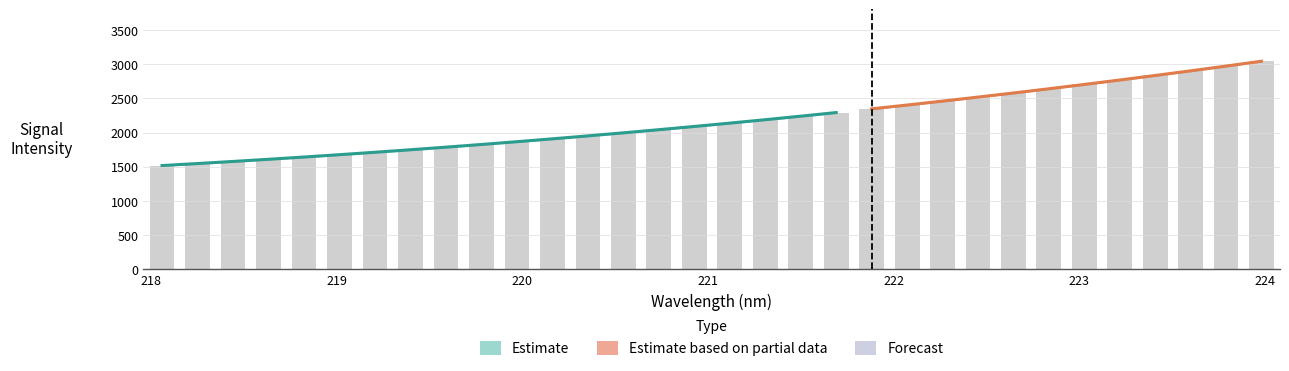

Does the chart contain stacked bars?

No